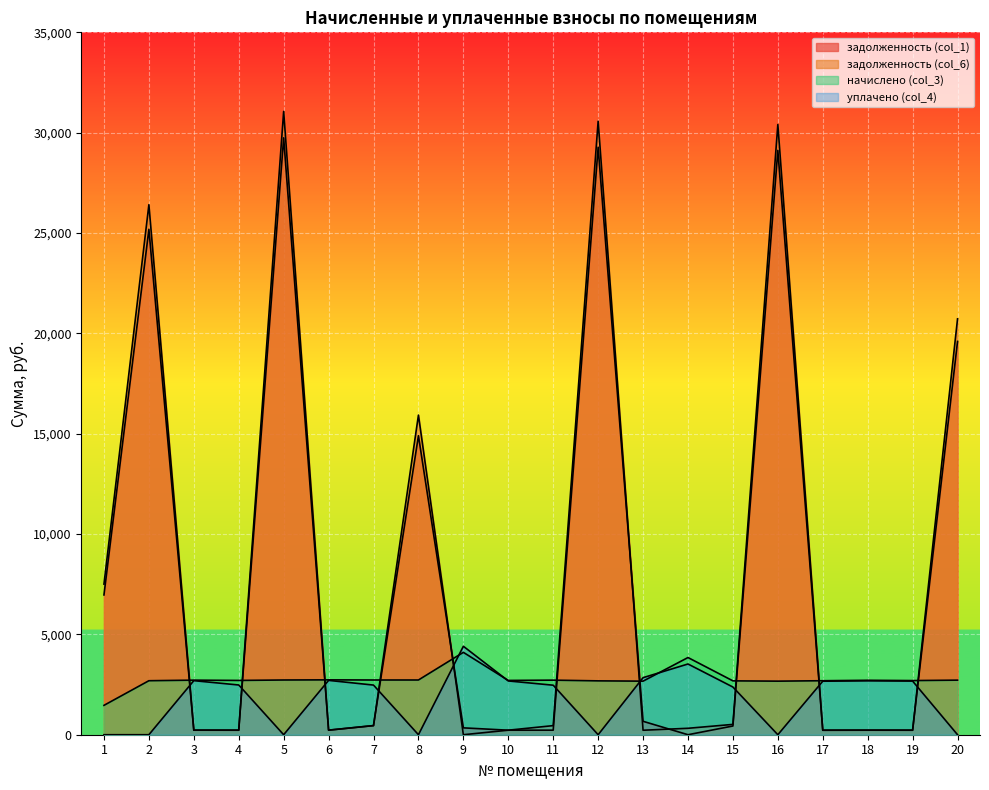

Between which two adjacent categories do задолженность (col_6) and начислено (col_3) first intersect?

2 and 3